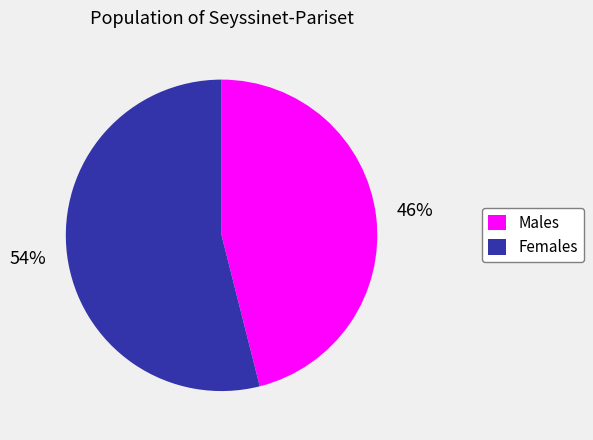

To the nearest percent, what percentage of the pie is Females?

54%